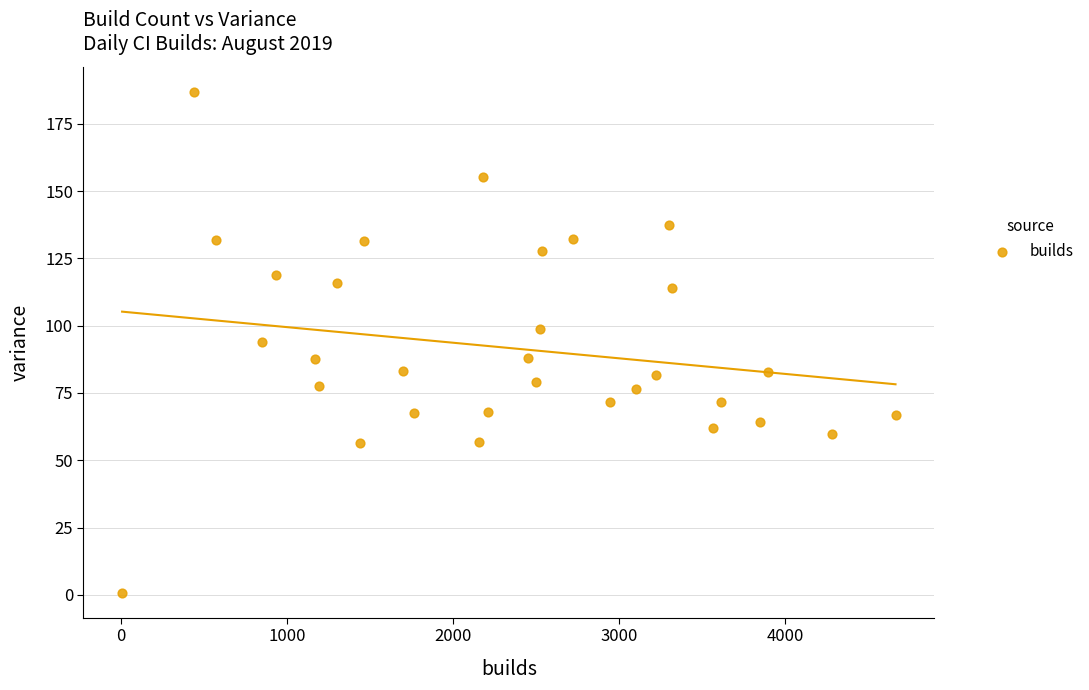

What is the range of X values (max minus min)?

4657.0